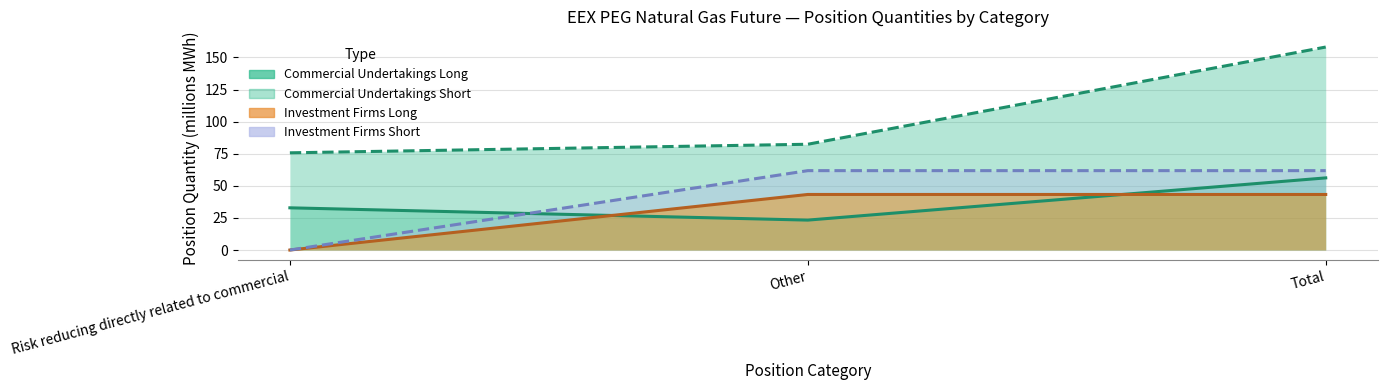

How many values in the Commercial Undertakings Short series are below 82?

1